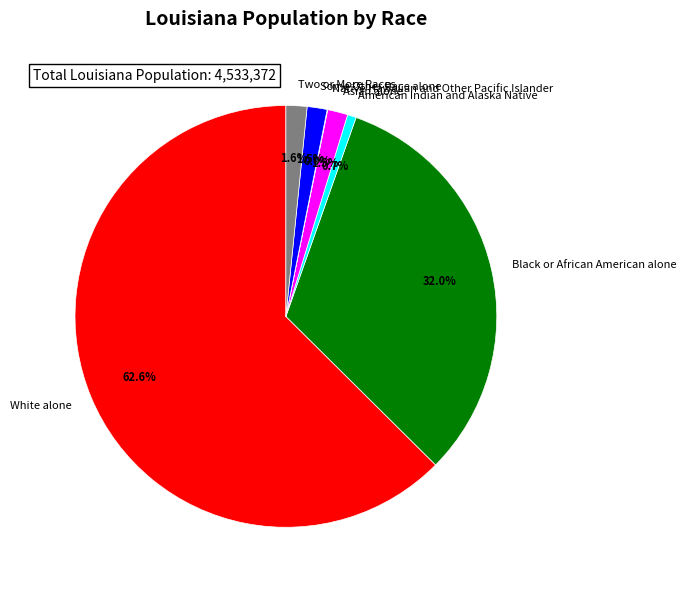

Do American Indian and Alaska Native and White alone together represent more than half of the pie?

Yes